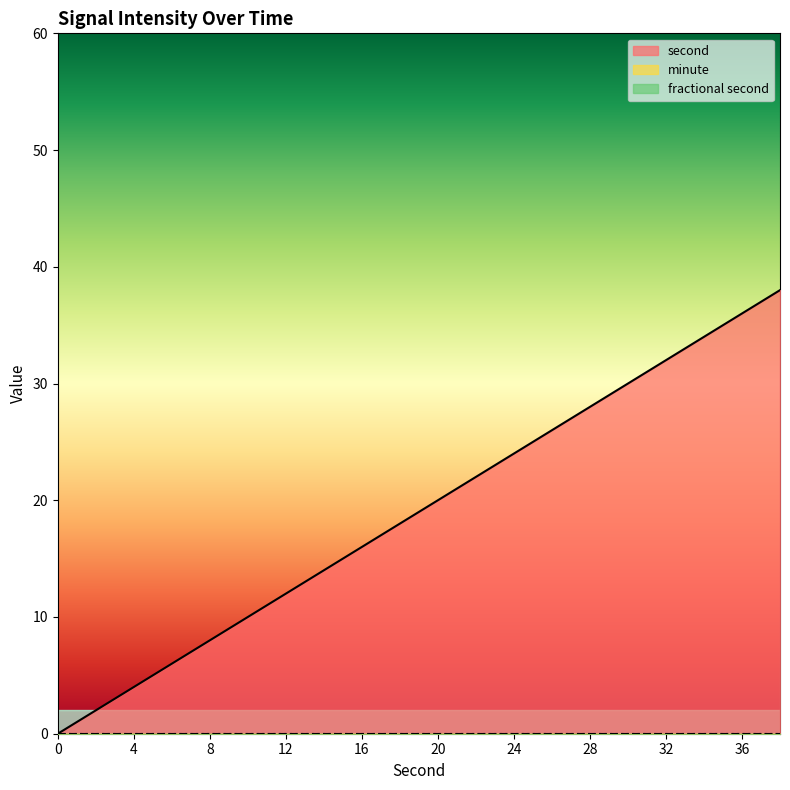

What is the sum of all second values?

380